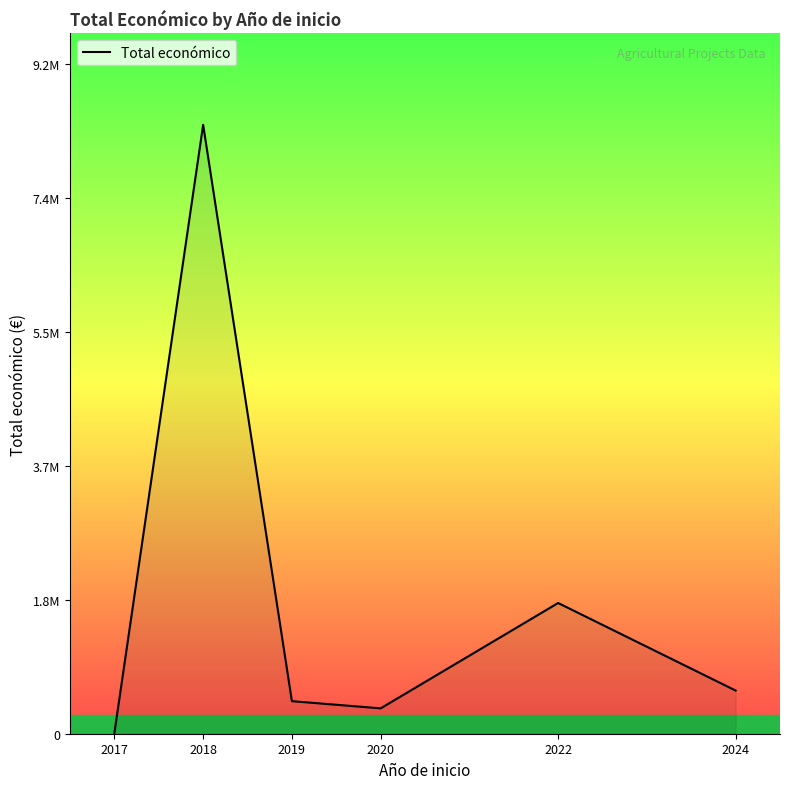

Which category has the highest value across all series?

2018